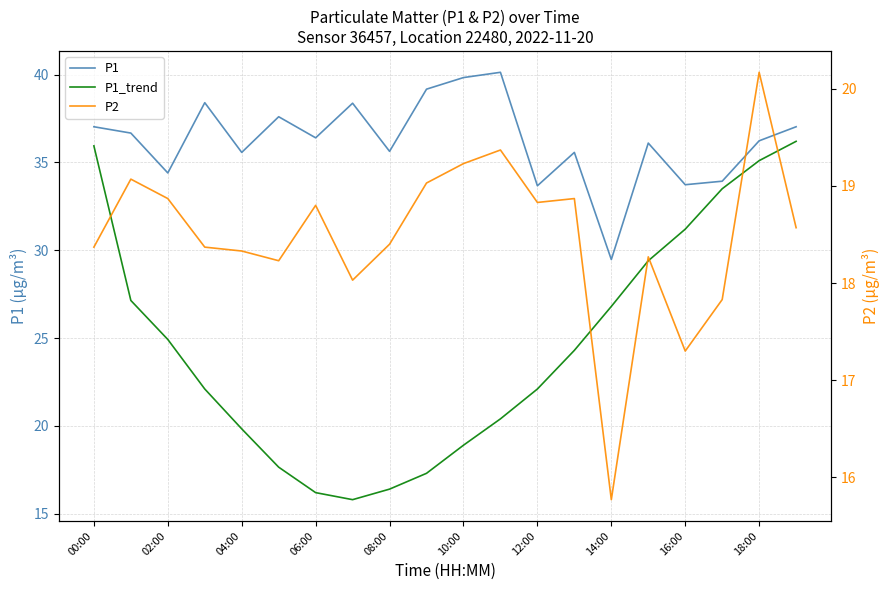

How many data points does each series have?

20